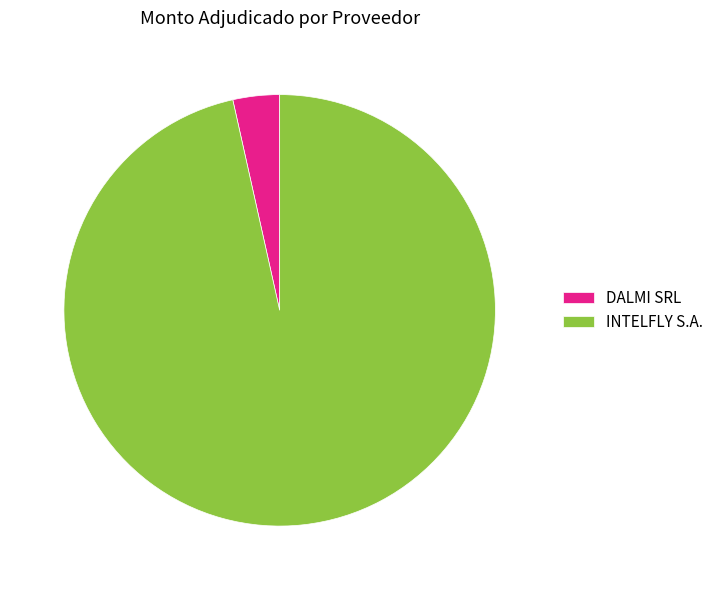

What is the ratio of the value at INTELFLY S.A. to the value at DALMI SRL?

27.7